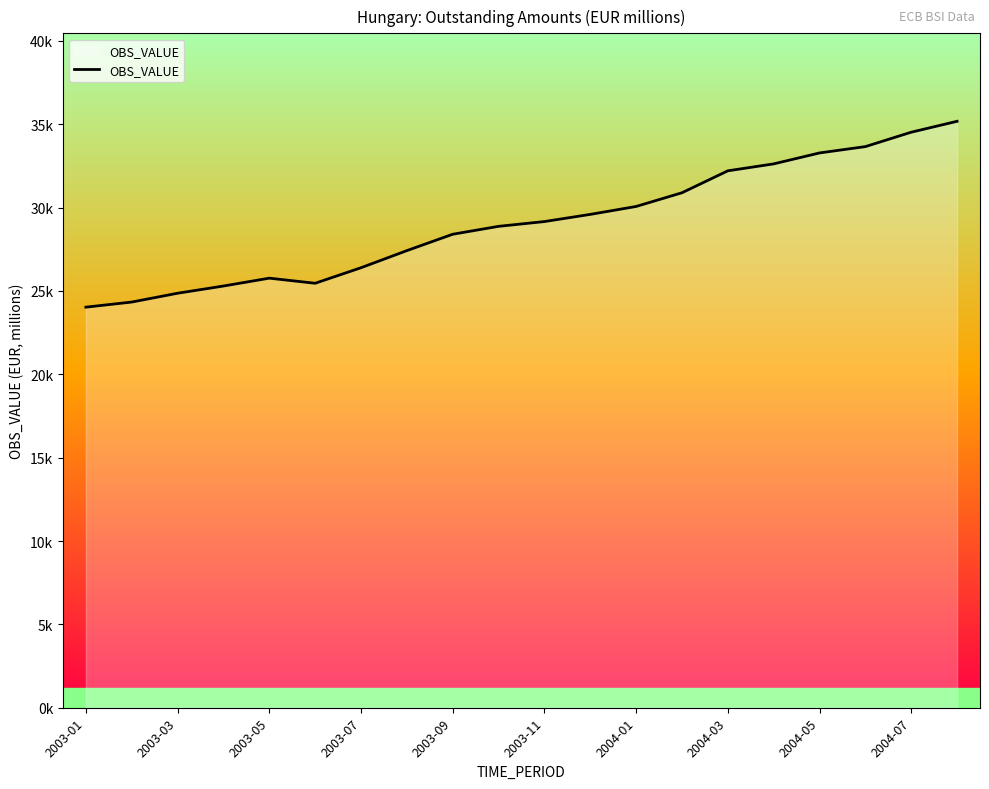

Does the chart have visible grid lines?

No